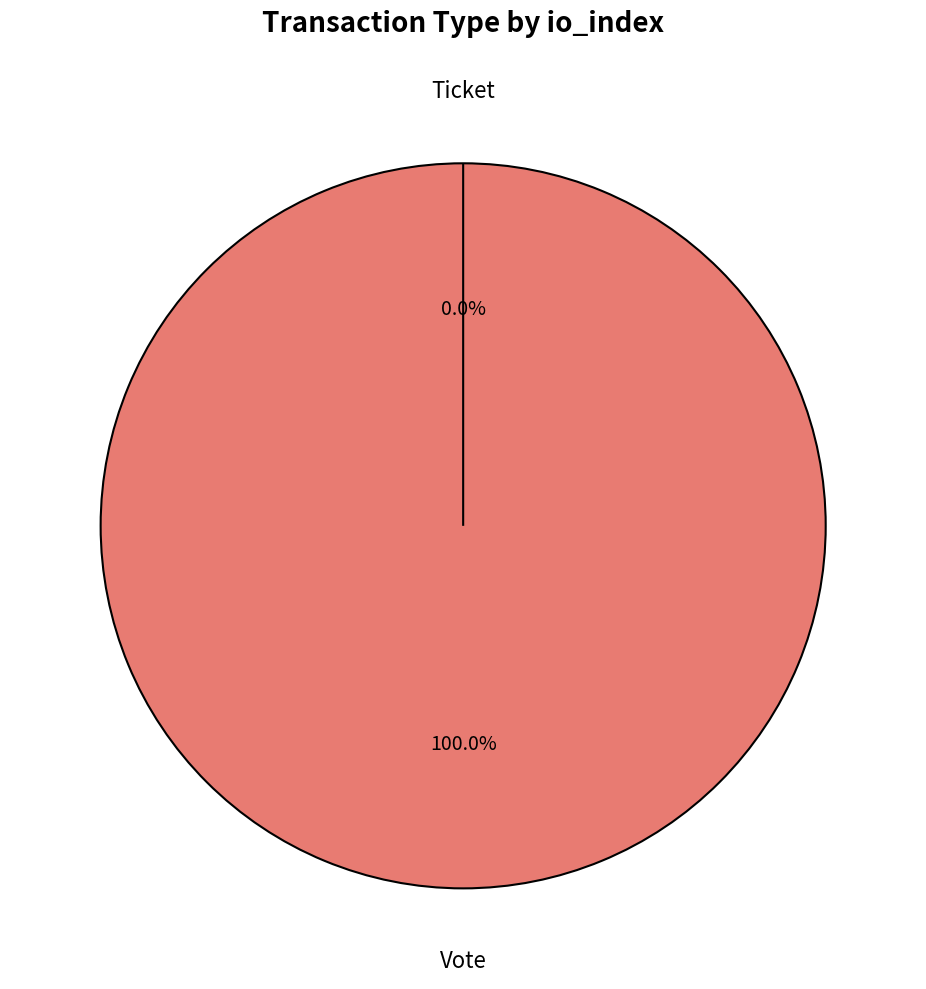

How many segments does this pie chart have?

2